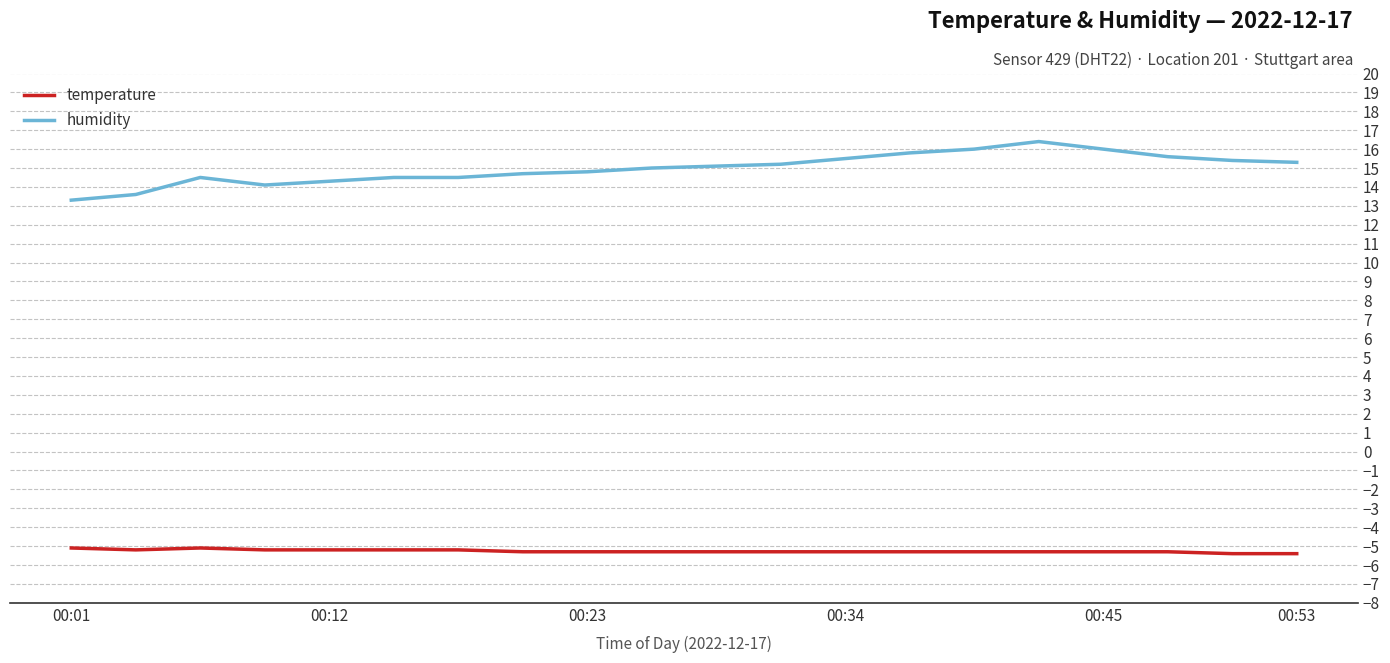

True or false: temperature and humidity intersect in this chart.

False